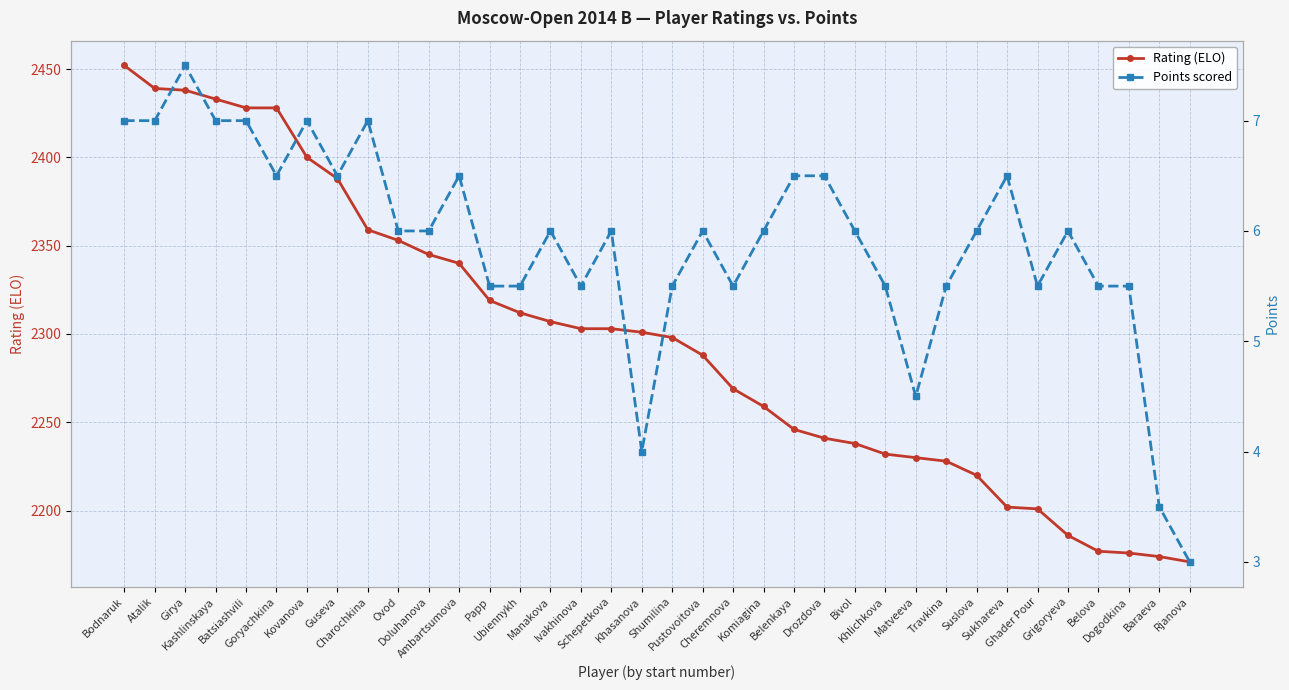

Rank the categories by Rating (ELO) value from lowest to highest.

Rjanova, Baraeva, Dogodkina, Belova, Grigoryeva, Ghader Pour, Sukhareva, Suslova, Travkina, Matveeva, Khlichkova, Bivol, Drozdova, Belenkaya, Komiagina, Cheremnova, Pustovoitova, Shumilina, Khasanova, Ivakhinova, Schepetkova, Manakova, Ubiennykh, Papp, Ambartsumova, Doluhanova, Ovod, Charochkina, Guseva, Kovanova, Batsiashvili, Goryachkina, Kashlinskaya, Girya, Atalik, Bodnaruk